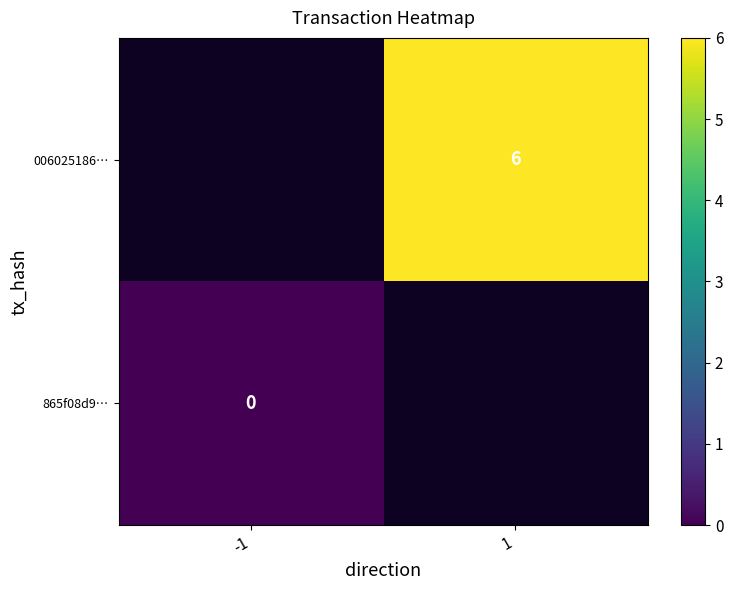

At how many categories does at least one series exceed 0?

1